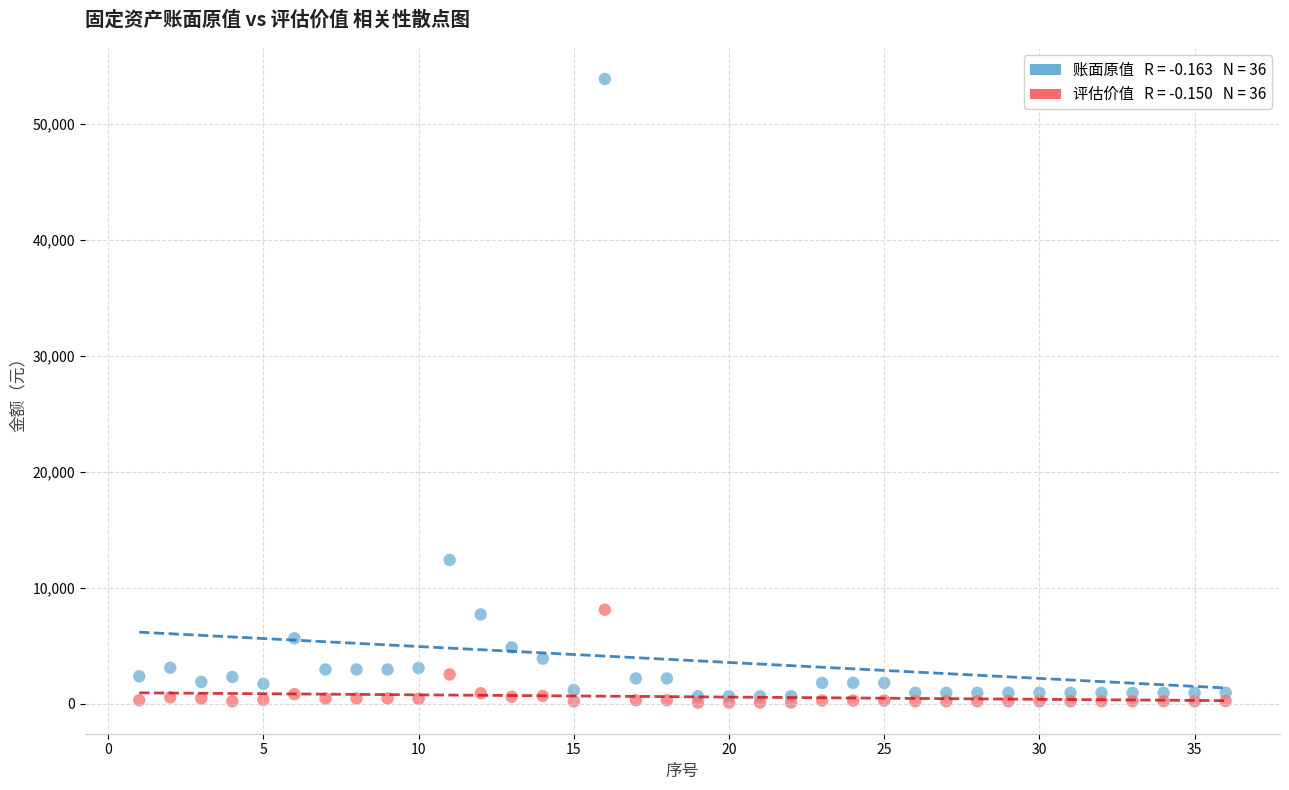

Across all series, what Y value is closest to 26973?

12393.2